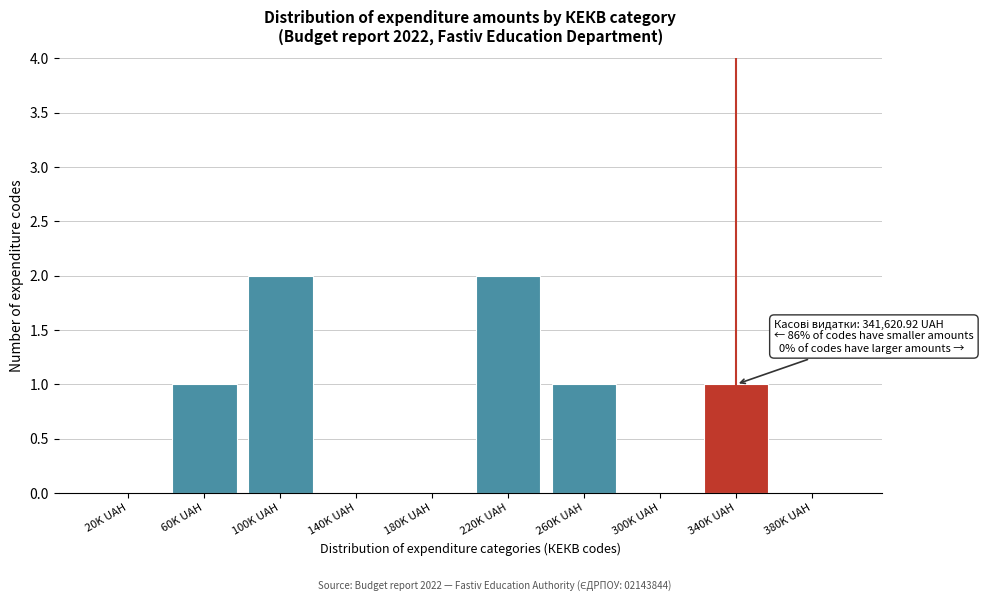

Reading left to right, what are all the values shown in this chart?

20K UAH=0	60K UAH=1	100K UAH=2	140K UAH=0	180K UAH=0	220K UAH=2	260K UAH=1	300K UAH=0	340K UAH=1	380K UAH=0